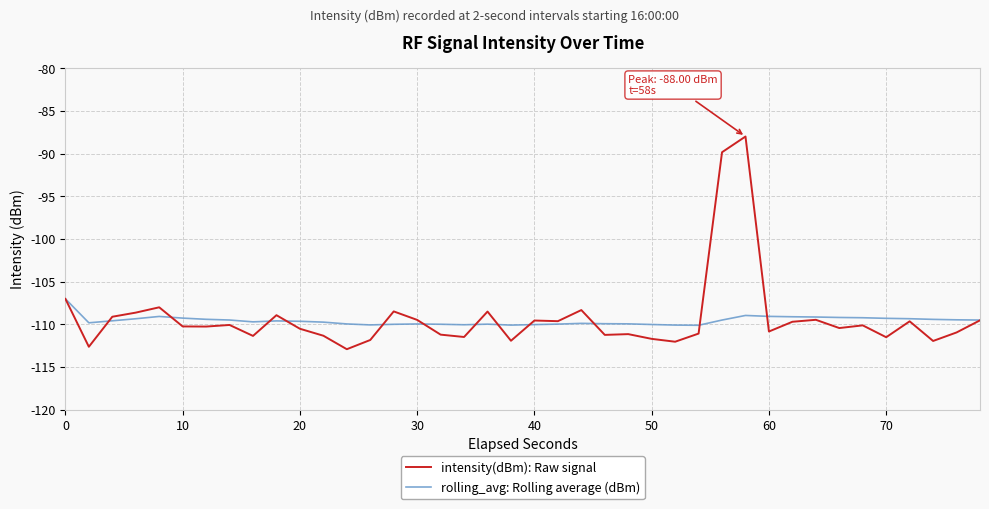

Is this an area chart (filled region under the line)?

No